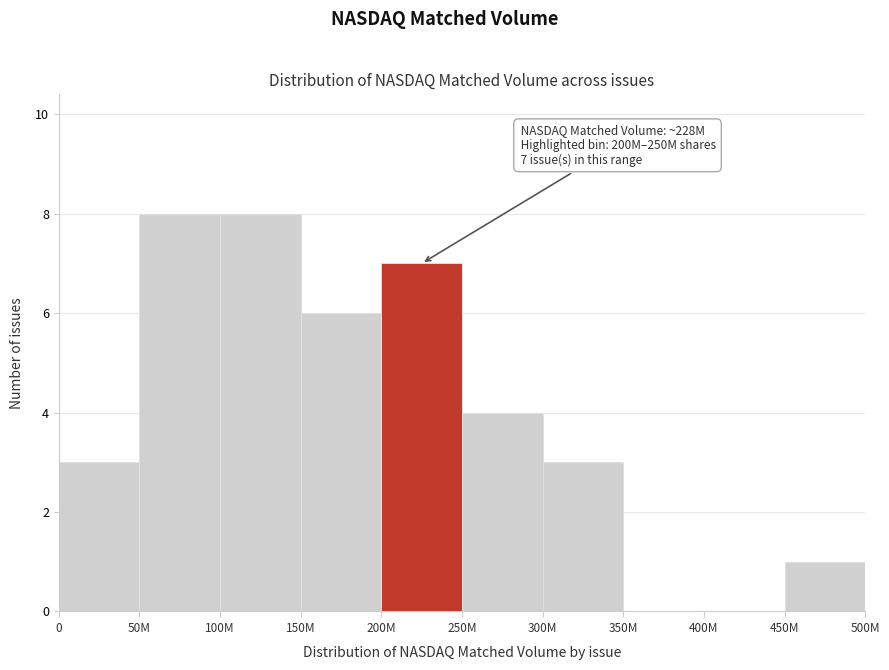

Reading right to left, transcribe all the data shown in this chart.

450M=1	400M=0	350M=0	300M=3	250M=4	200M=7	150M=6	100M=8	50M=8	0=3